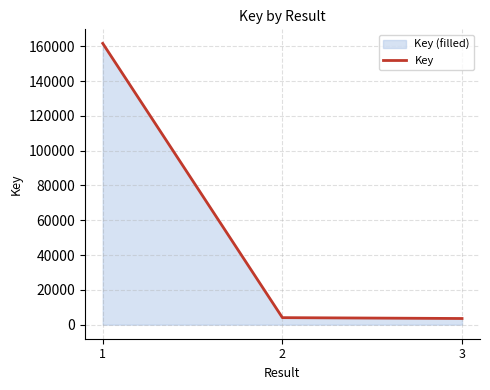

Reading right to left, what are all the values shown in this chart?

3=3541	2=4035	1=161690